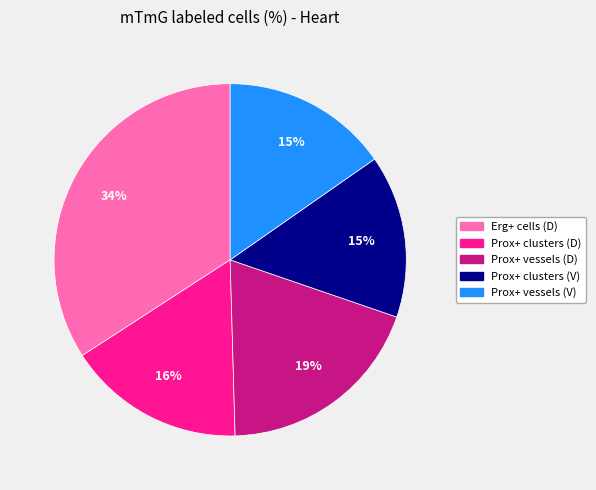

Combined, do Prox+ vessels (D) and Erg+ cells (D) account for over 50%?

Yes